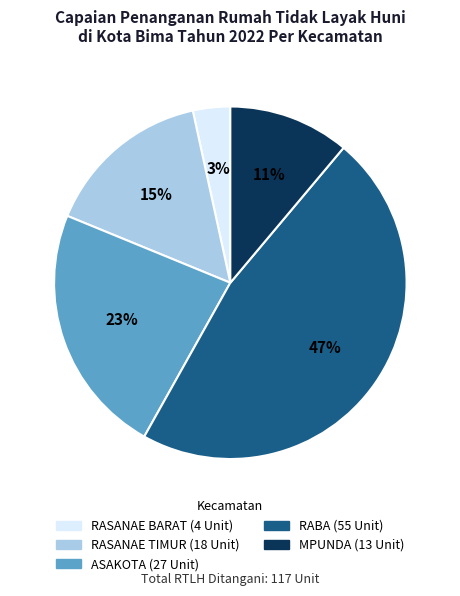

The RASANAE TIMUR slice represents 28% of the pie. True or false?

False